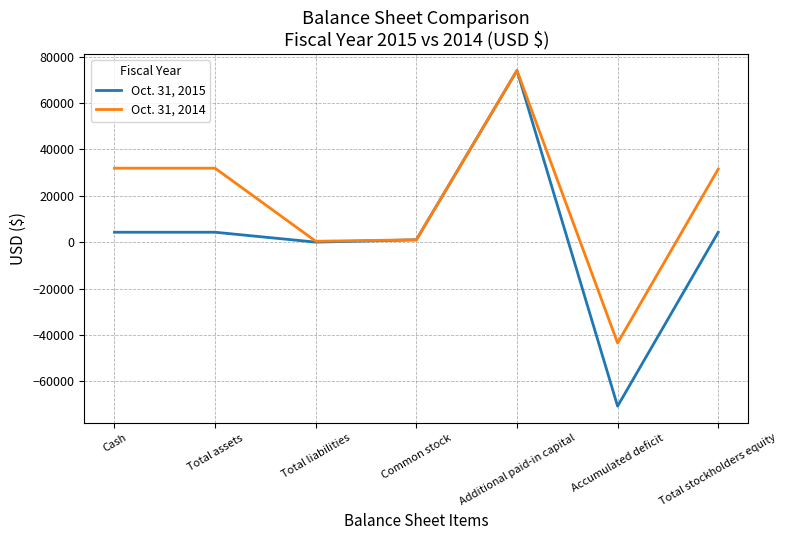

Which category has the highest value in the Oct. 31, 2015 series?

Additional paid-in capital